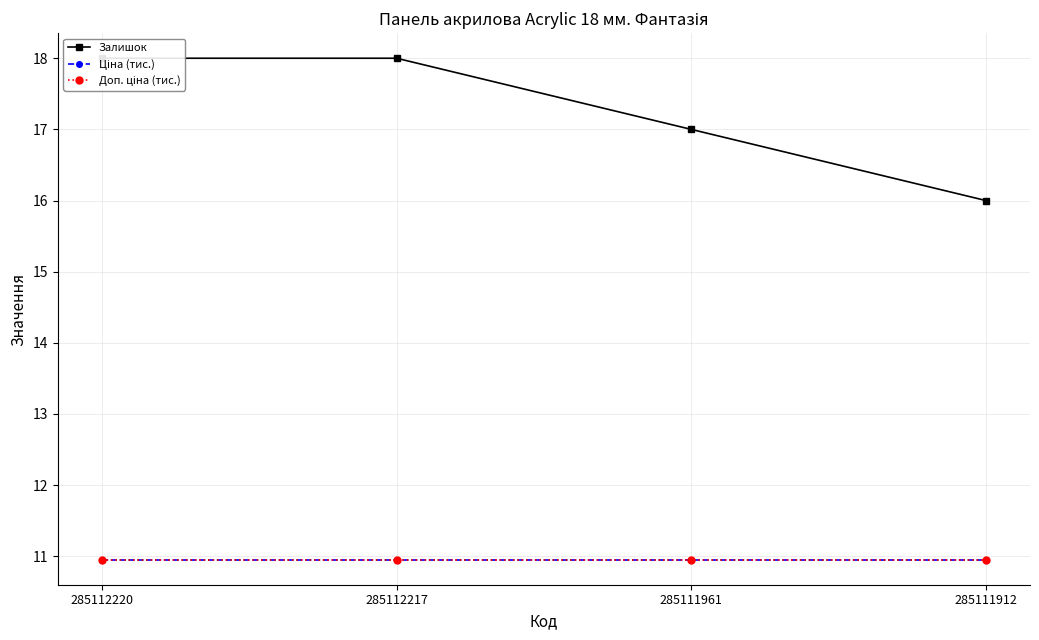

How many lines are shown in the chart?

3